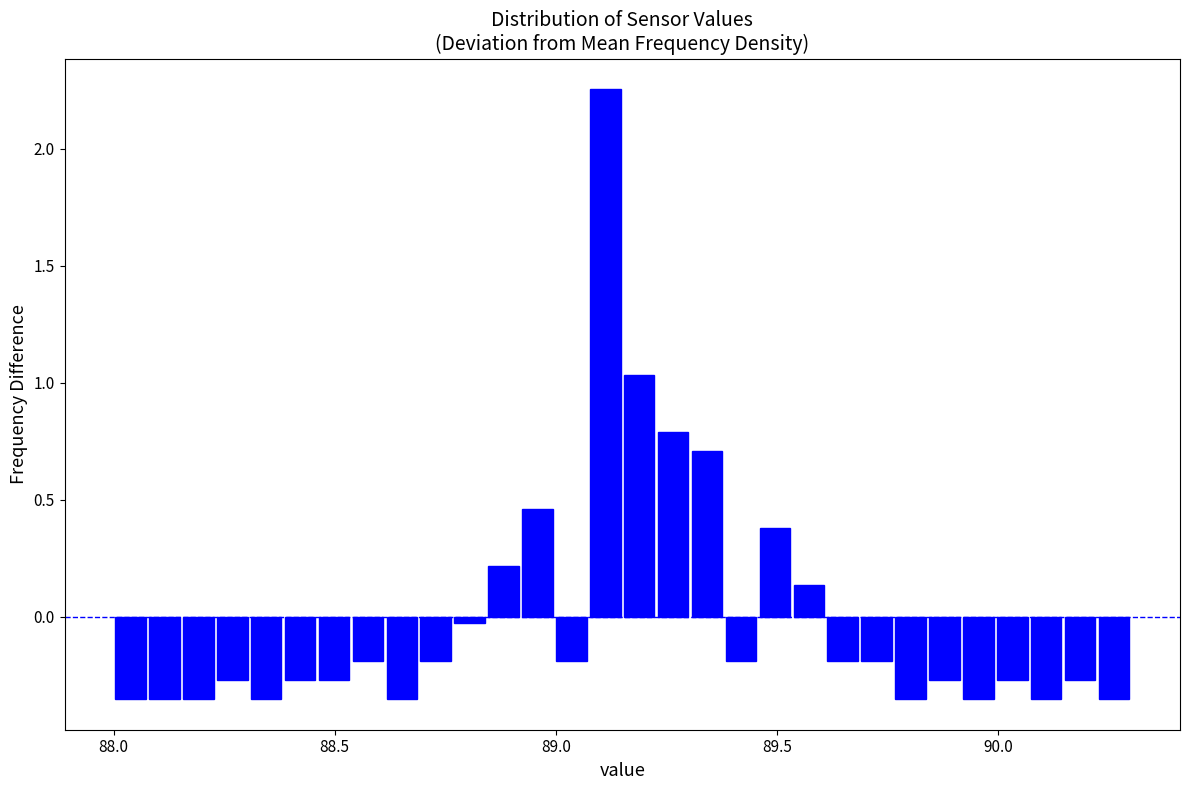

Around what value on the x-axis is the tallest bar? Give the approximate position of its centre, as read against the axis.

89.10